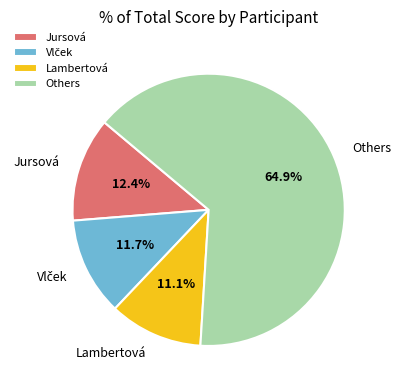

What is the largest slice in the pie chart?

Others